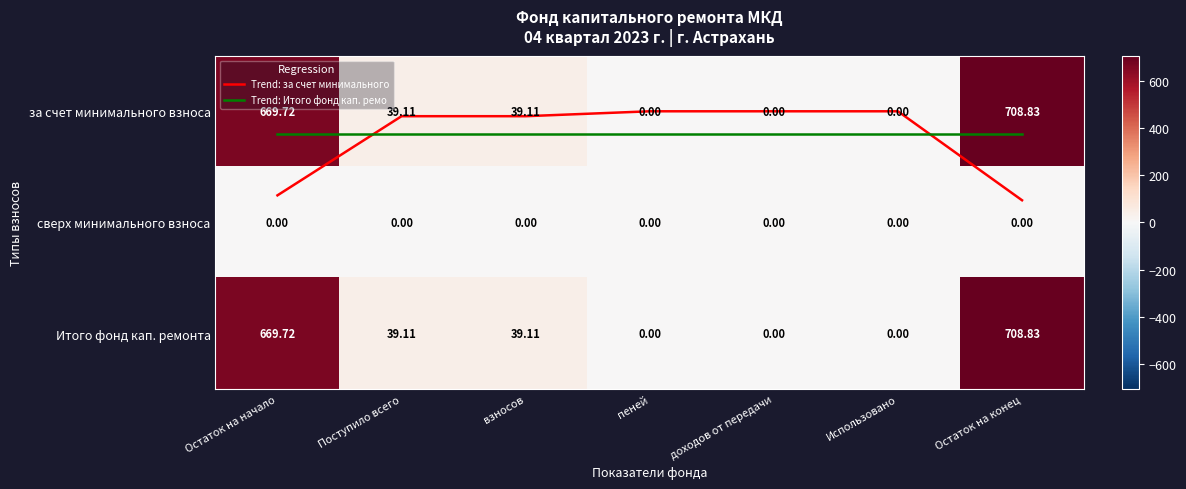

At which label is сверх минимального взноса closest to 0?

Остаток на начало